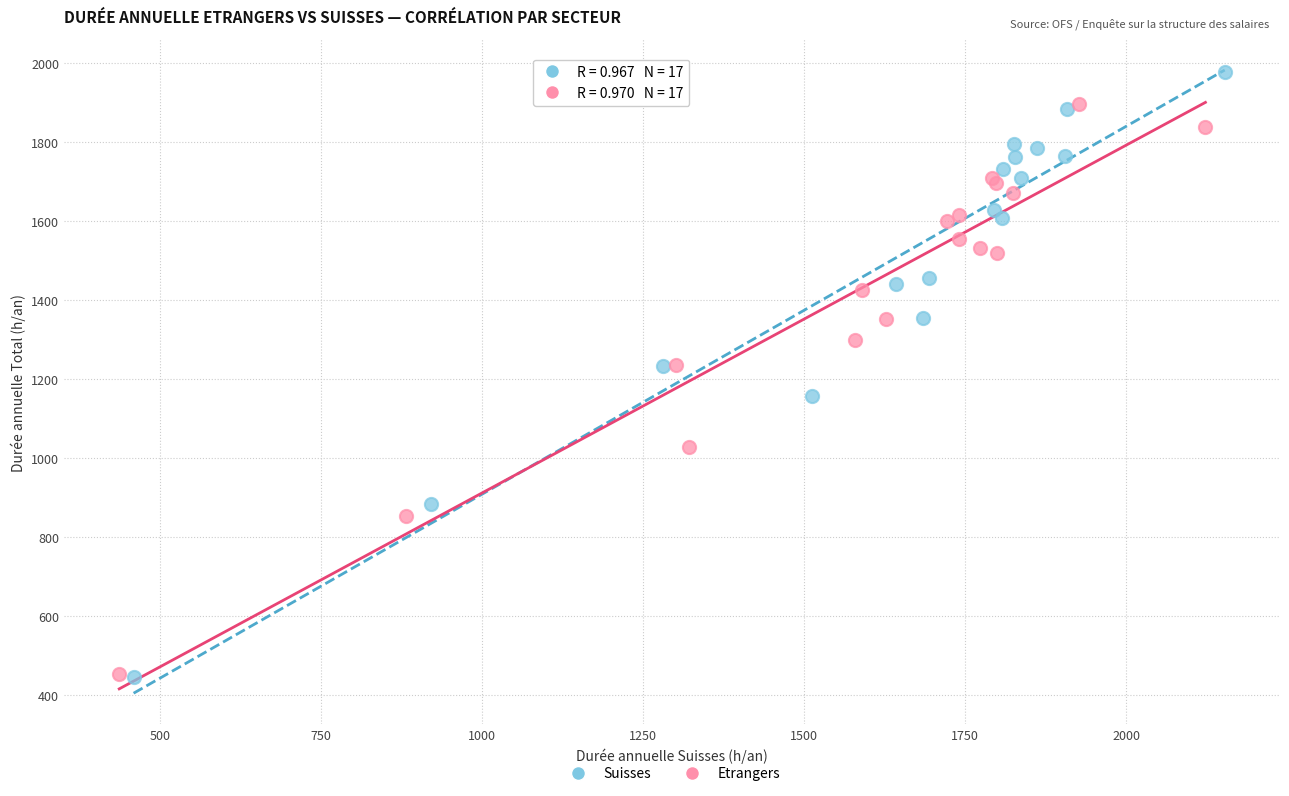

Which series has the widest spread of Y values?

Suisses